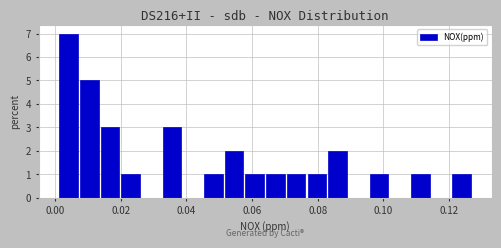

Around what value on the x-axis is the tallest bar? Give the approximate position of its centre, as read against the axis.

0.004